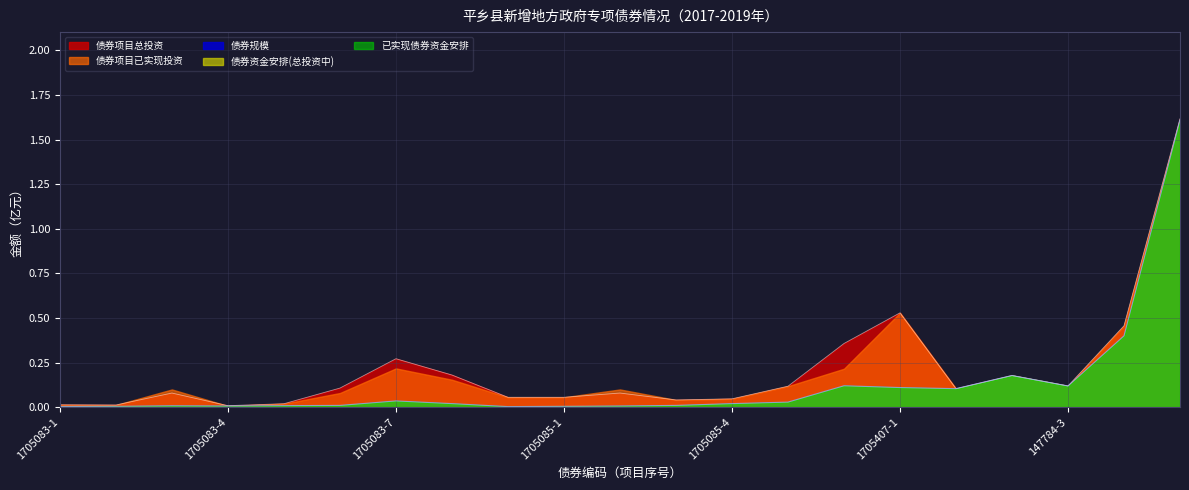

Is it true that 债券规模 equals 2.6 at 1905289-1?

False